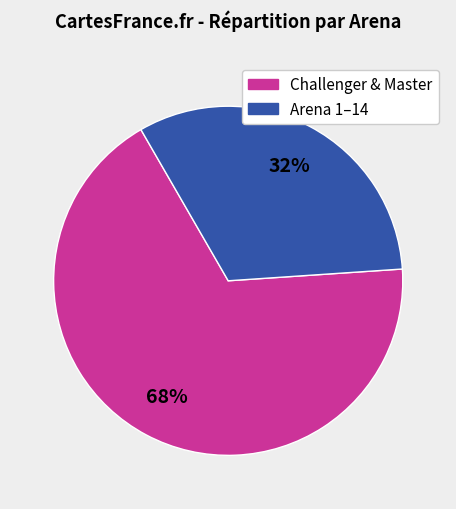

Does any single category account for the majority?

Yes